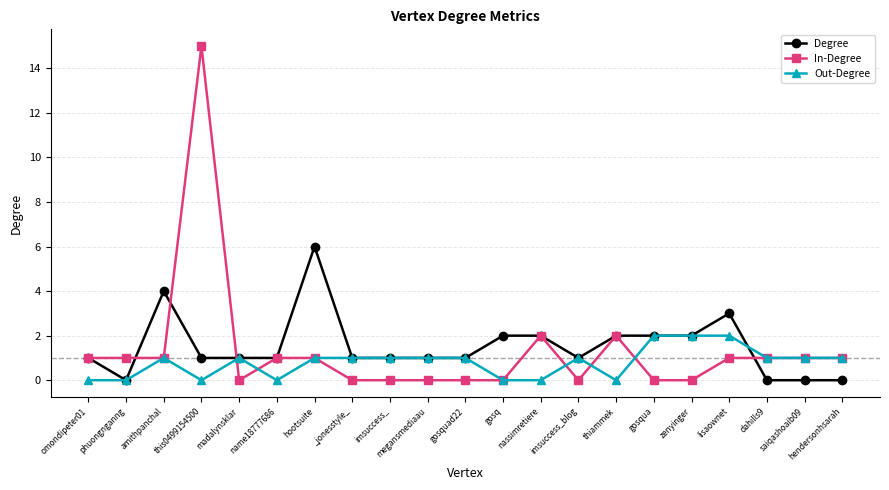

What is the difference between the maximum and minimum values in the In-Degree series?

15